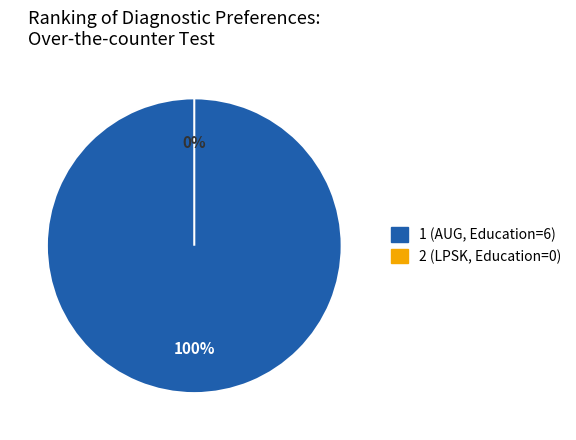

What is the largest slice in the pie chart?

1 (AUG, Education=6)